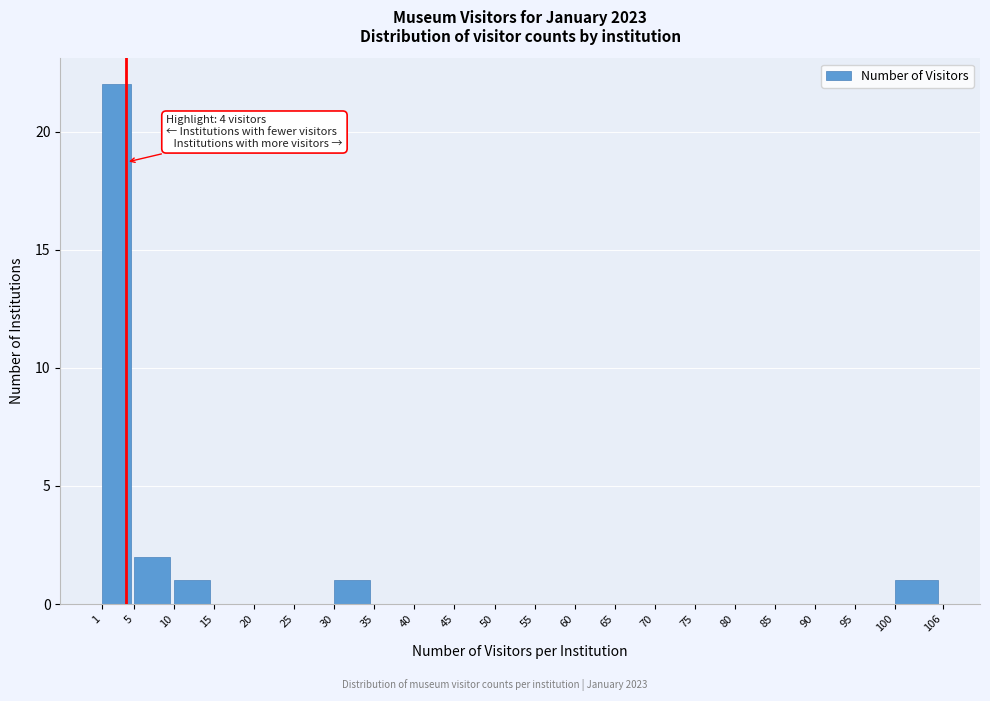

Over which range of the x-axis is the bar tallest?

1 to 5